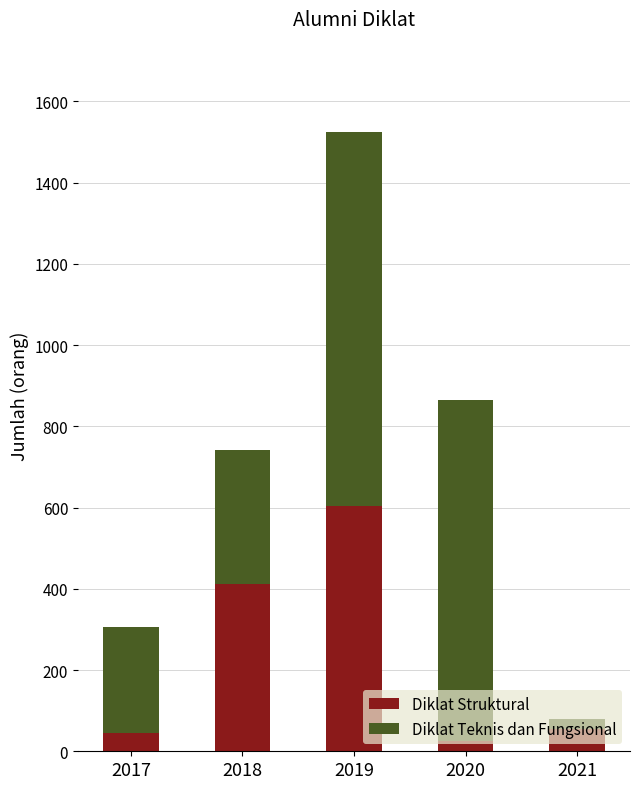

What are all the series names shown in the legend?

Diklat Struktural, Diklat Teknis dan Fungsional